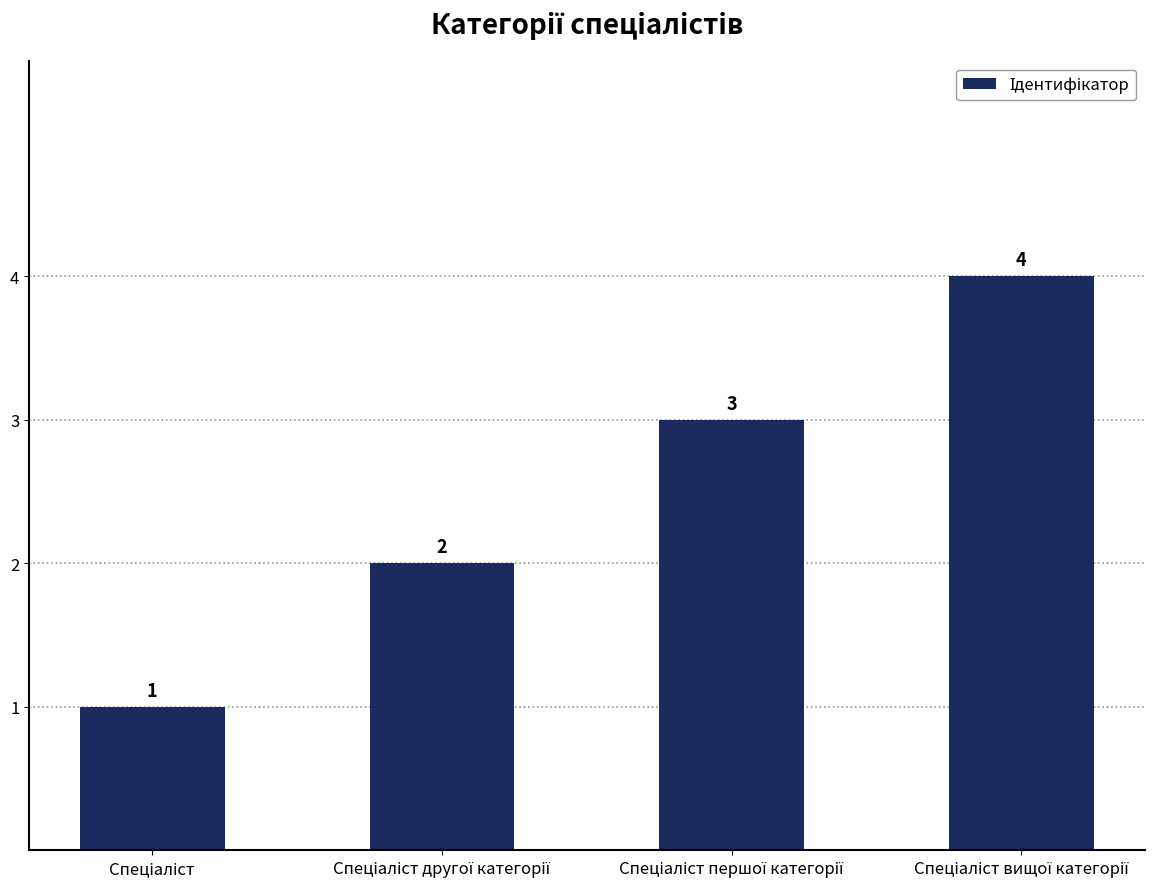

How many values are between 2 and 4?

3